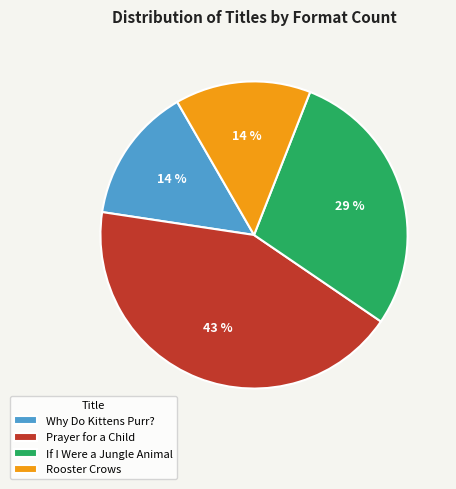

Which has a higher value, If I Were a Jungle Animal or Why Do Kittens Purr??

If I Were a Jungle Animal